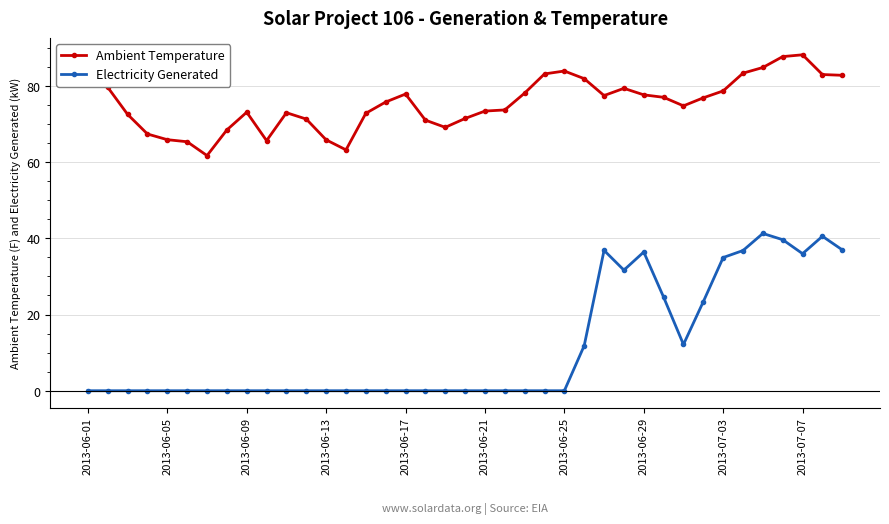

What is the maximum value for Ambient Temperature?

88.2